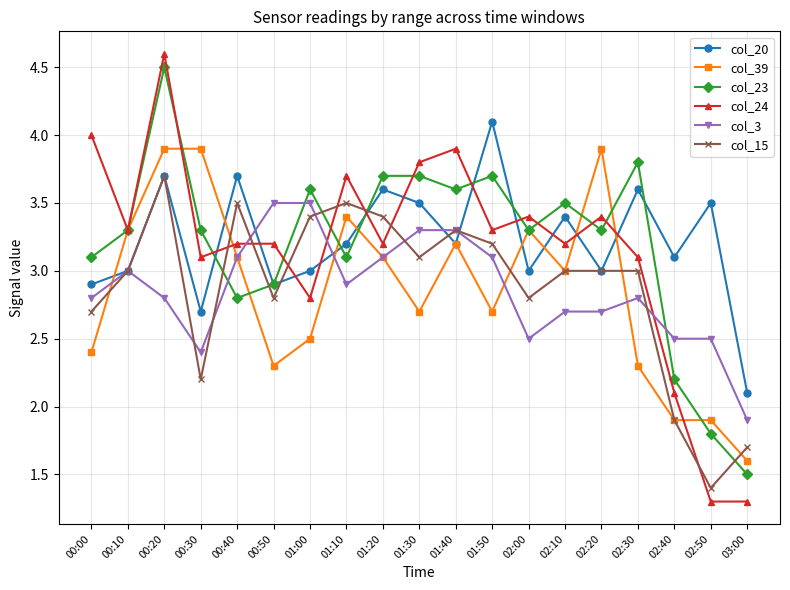

What is the sum of the col_39 values at 02:40 and 02:00?

5.2